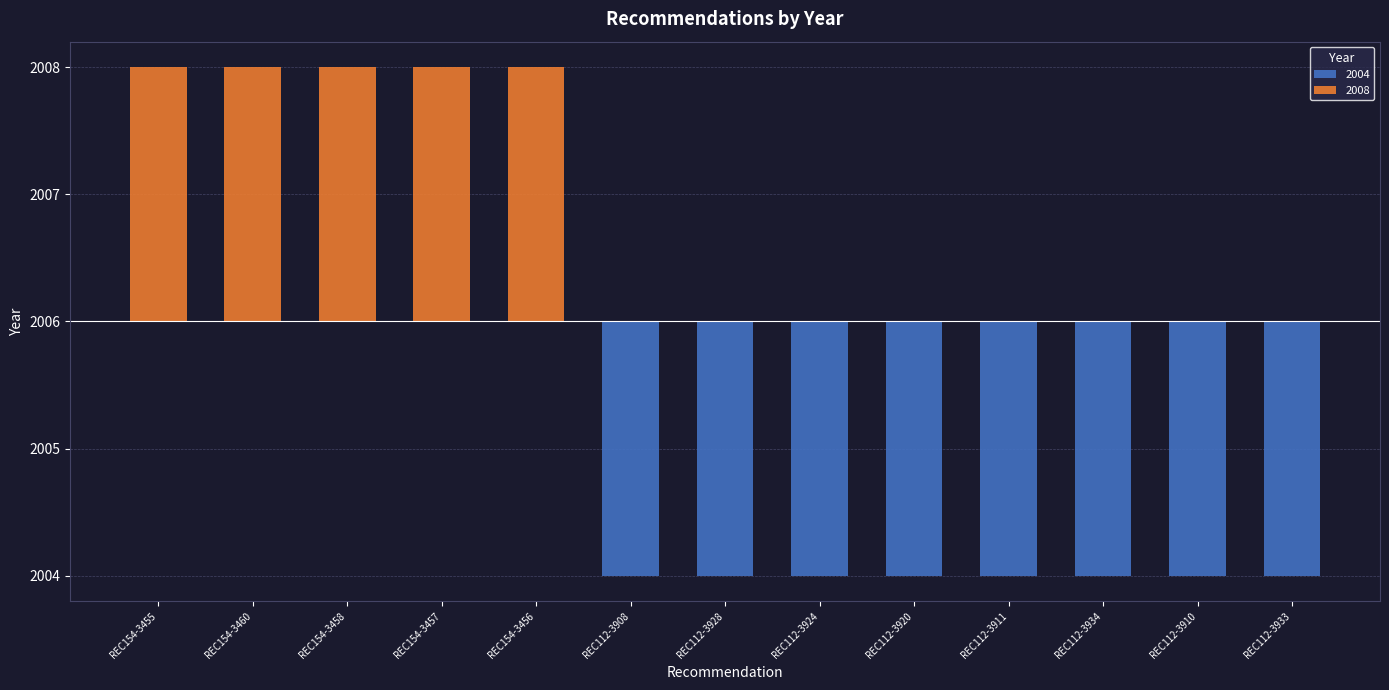

How many series are shown in this chart?

1